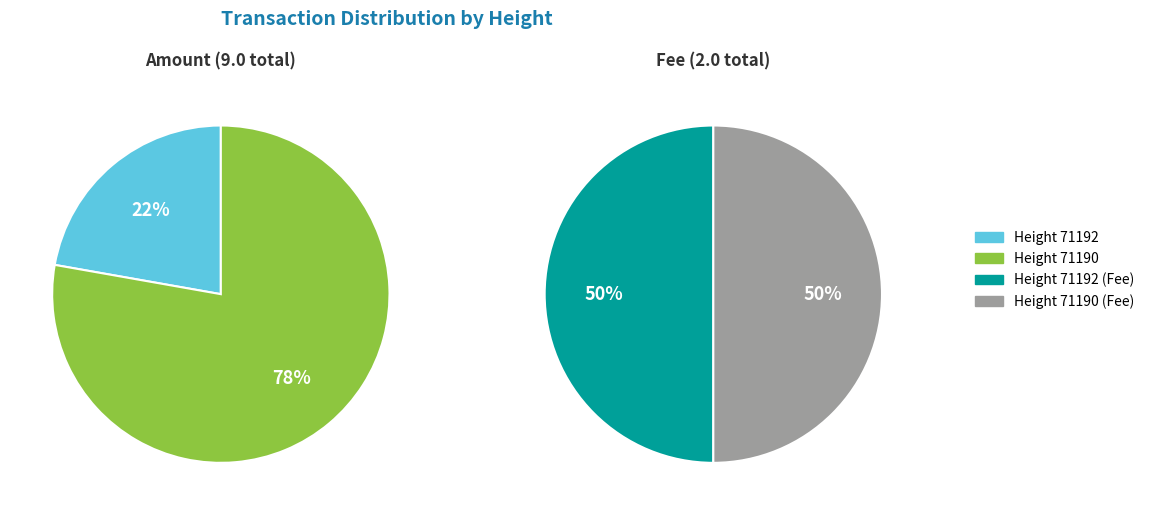

What is the largest slice in the pie chart?

71190